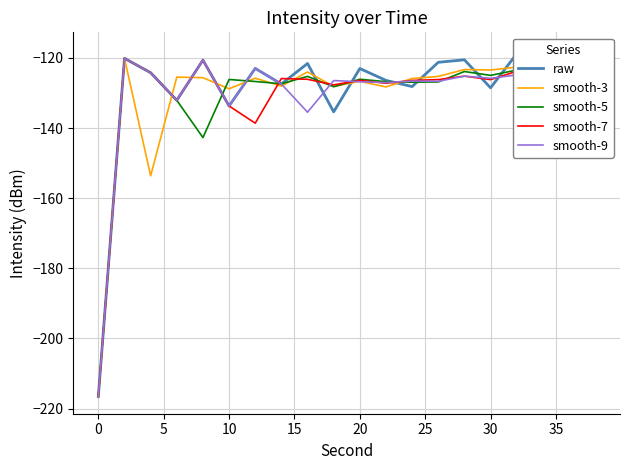

What is the minimum value for smooth-7?

-216.5